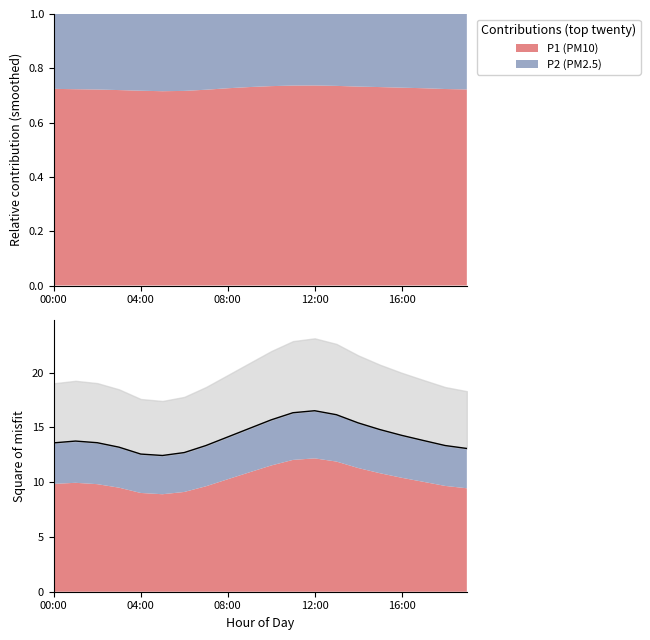

True or false: the data has more than 1 interior local peaks.

True